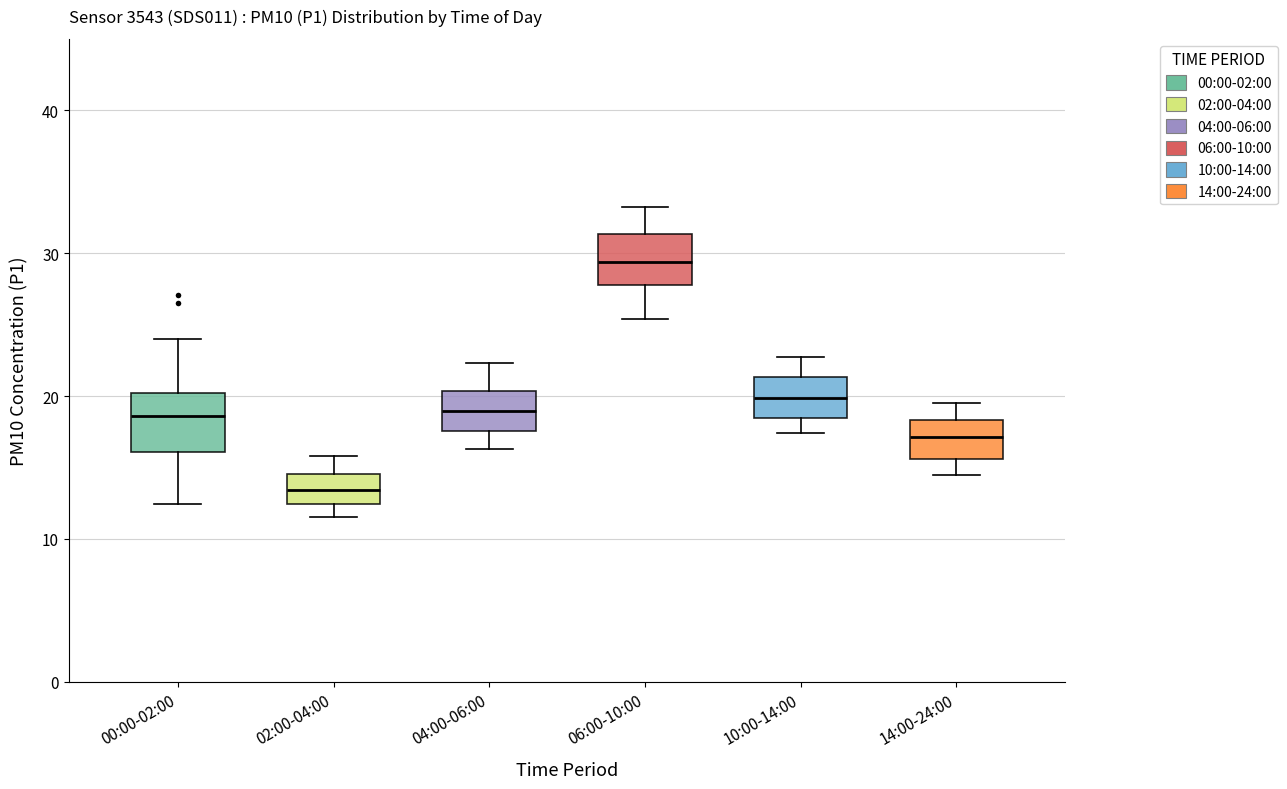

Reading left to right, read every box against the y-axis: the position of its median line, the range the box covers, and the ends of its whiskers. The values are not printed on the chart, so give them approximately, as read against the axis.

00:00-02:00: median 19, box 16 to 20, whiskers 12 to 24
02:00-04:00: median 13, box 12 to 15, whiskers 12 (just below the box's lower edge) to 16
04:00-06:00: median 19, box 18 to 20, whiskers 16 to 22
06:00-10:00: median 29, box 28 to 31, whiskers 25 to 33
10:00-14:00: median 20, box 18 to 21, whiskers 17 to 23
14:00-24:00: median 17, box 16 to 18, whiskers 15 to 20